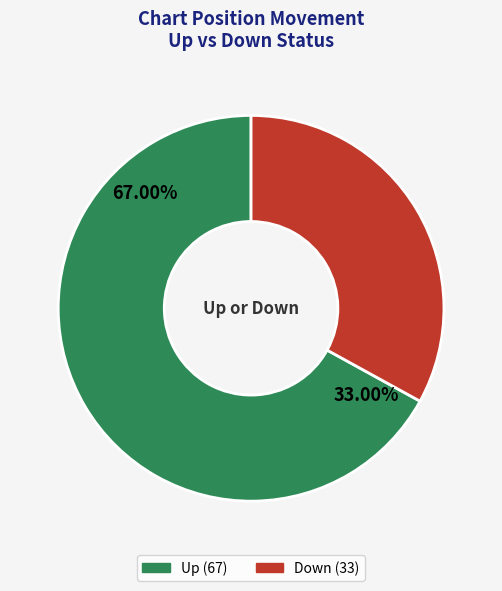

Rank the categories by value from highest to lowest.

up, down